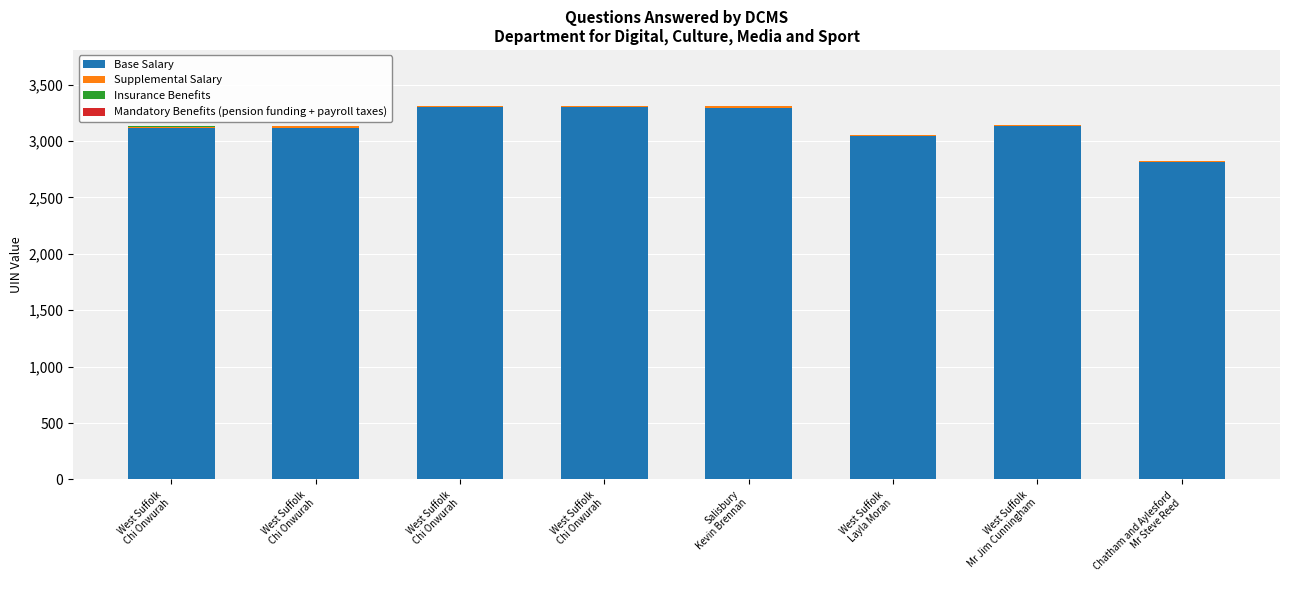

What is the label of the 5th bar from the left?

Salisbury
Kevin Brennan